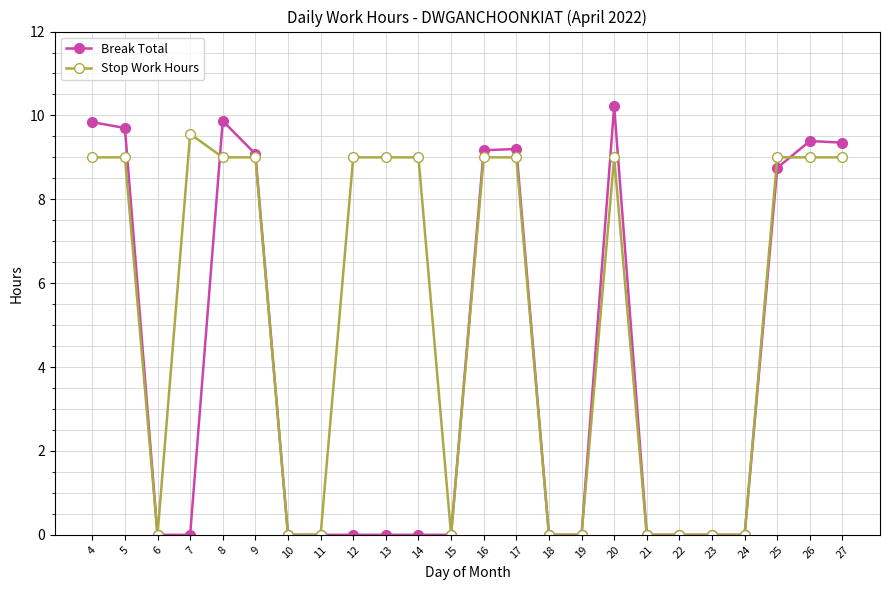

At which category does Stop Work Hours reach its first local valley?

6